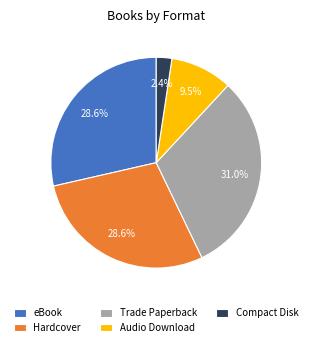

Which has a higher value, eBook or Compact Disk?

eBook